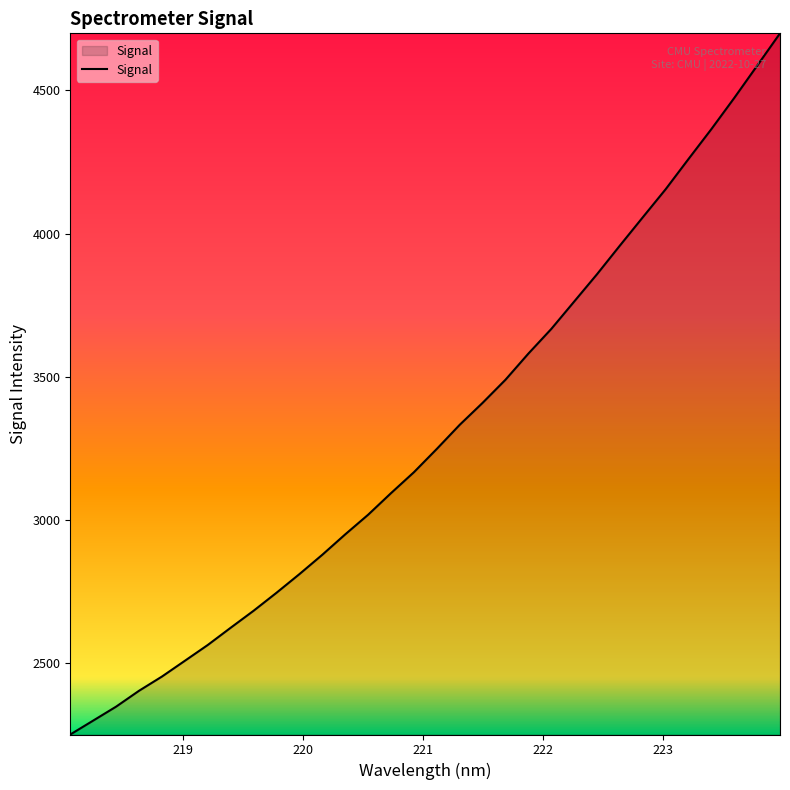

Does the chart have visible grid lines?

No